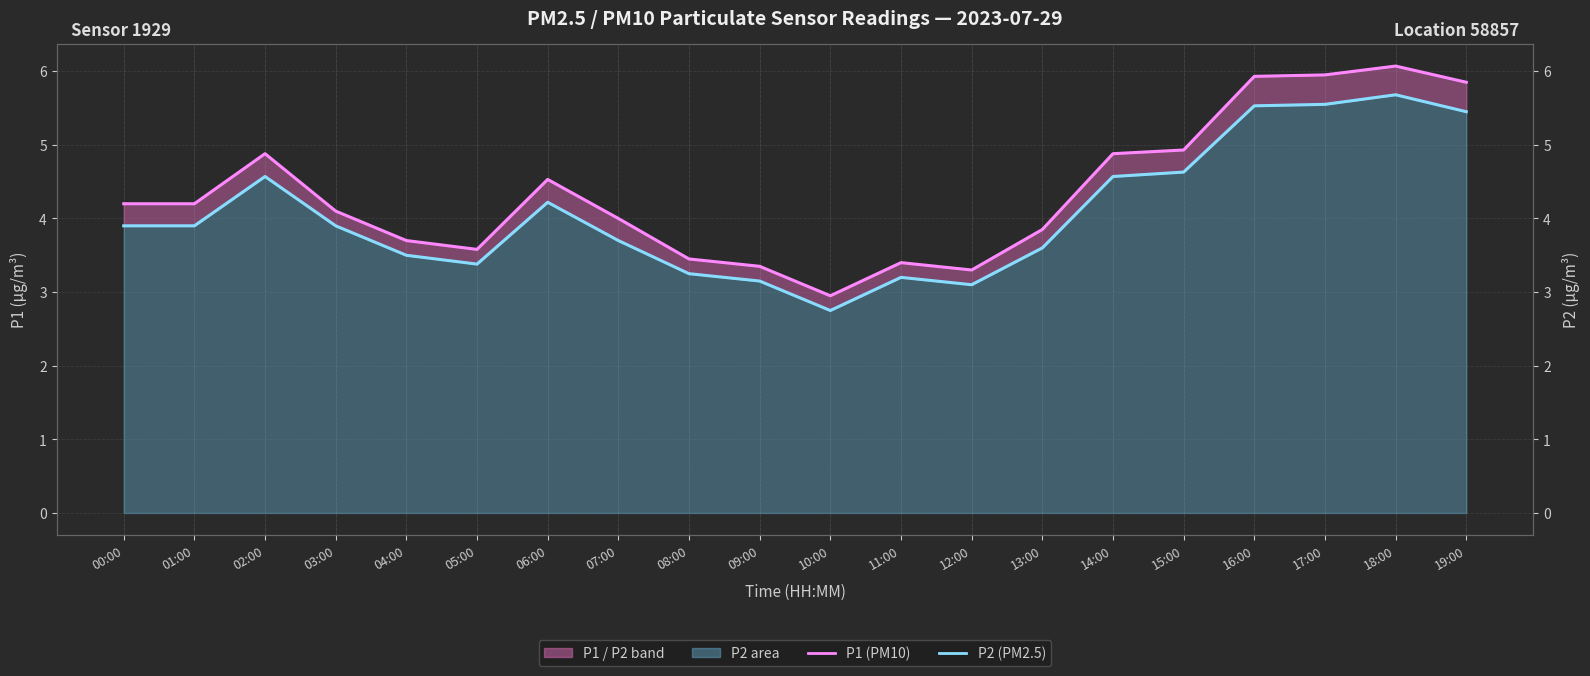

What is the difference between the second highest and minimum values in the P2 (PM2.5) series?

2.8